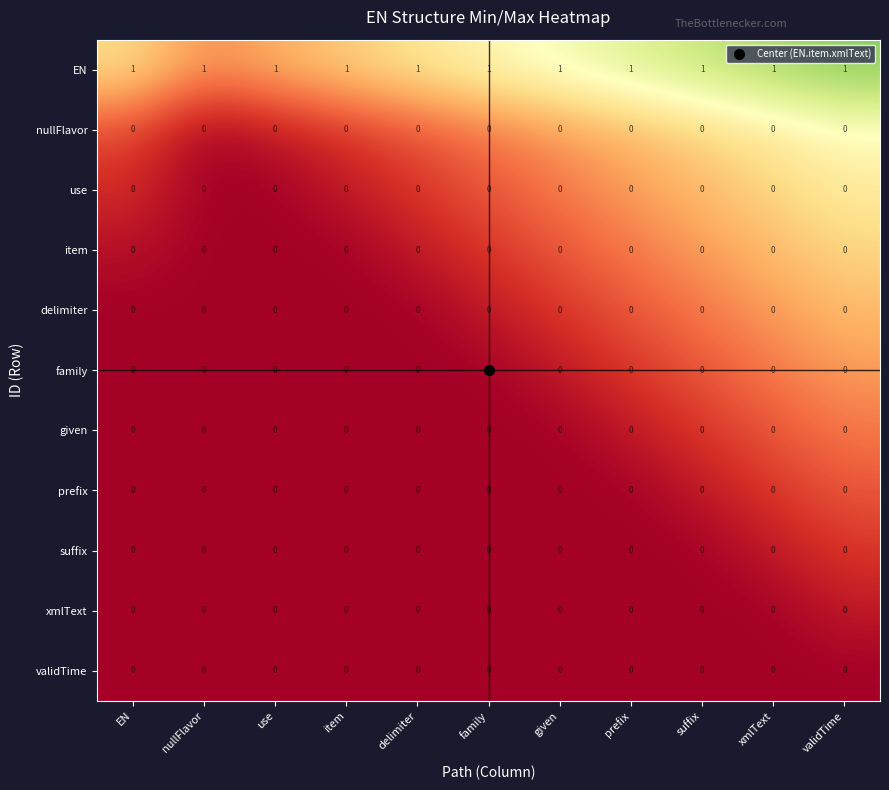

True or false: EN has a value of 0 at delimiter.

False